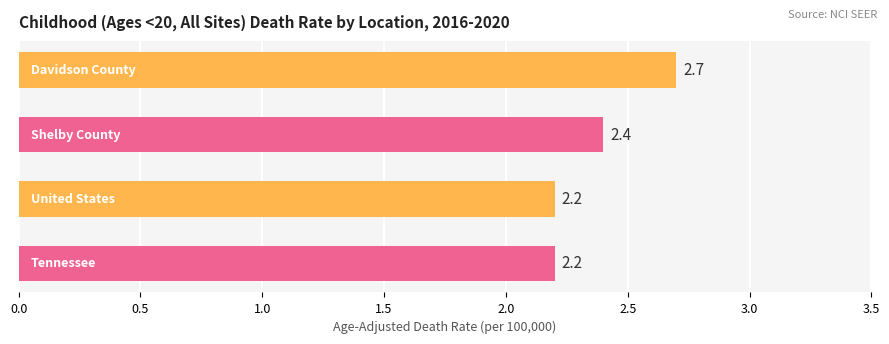

What is the difference between the maximum and minimum values?

0.5